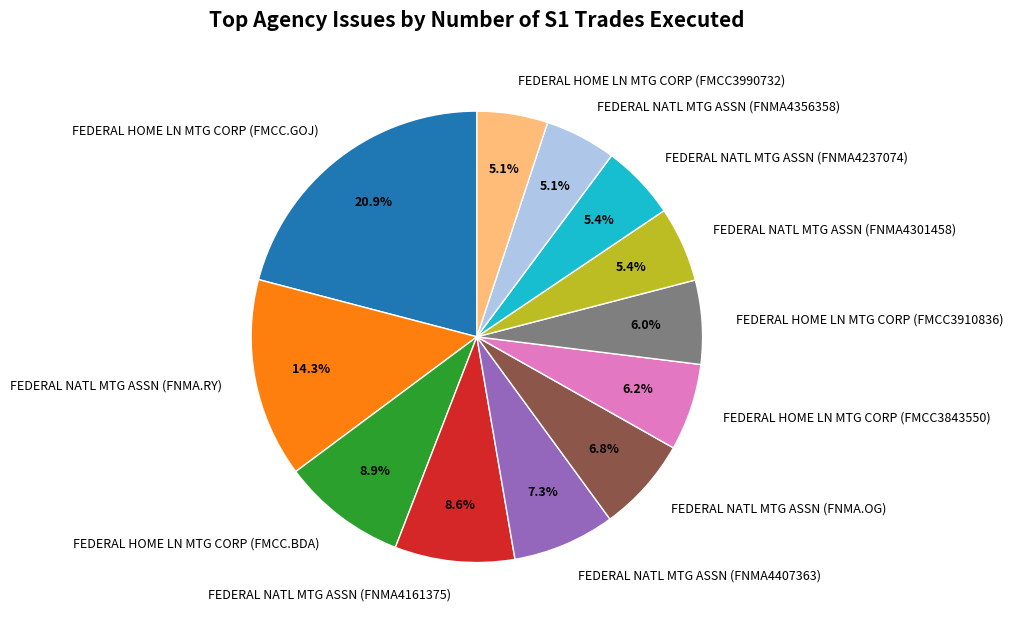

Is it true that FEDERAL NATL MTG ASSN (FNMA4301458) is 5% of the pie?

True